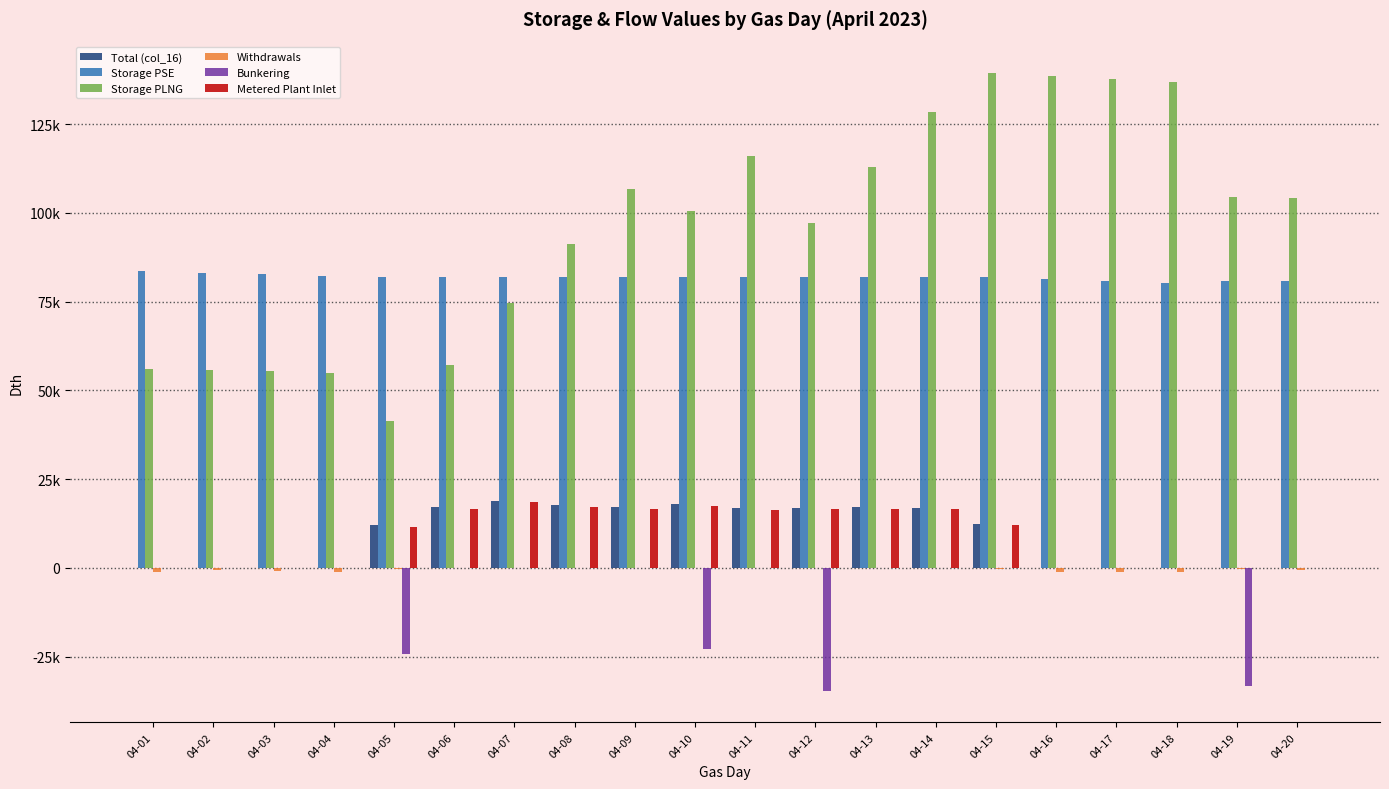

Are the bars grouped side by side (vs. stacked)?

Yes